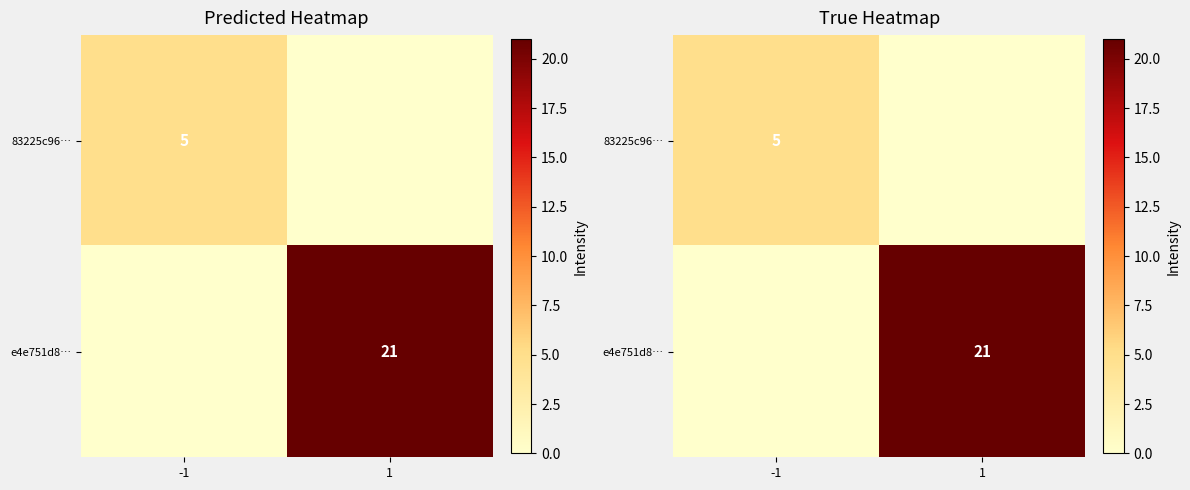

List the labels in order of e4e751d8… value, smallest first.

-1, 1